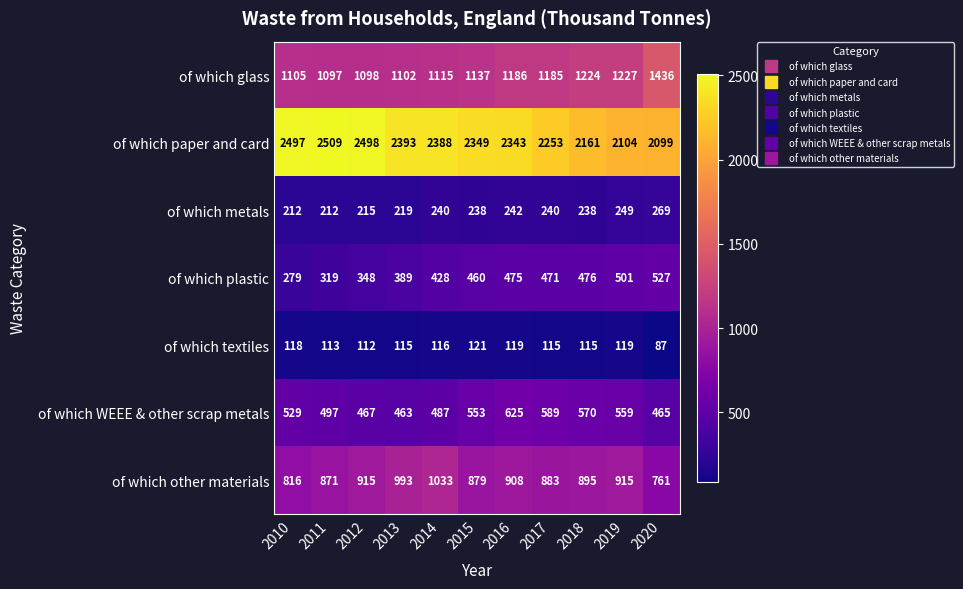

List the series in order of their peak value, highest first.

of which paper and card, of which glass, of which other materials, of which WEEE & other scrap metals, of which plastic, of which metals, of which textiles